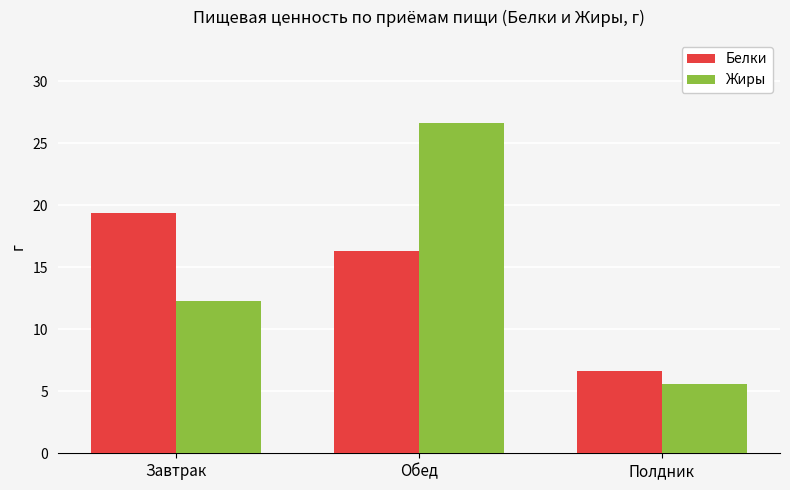

How many bars are there in total?

6